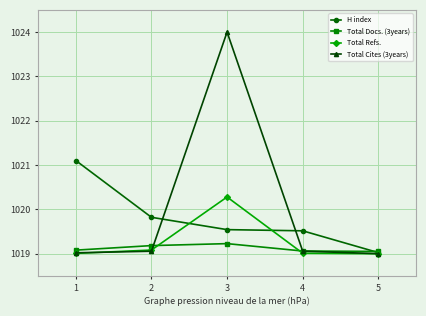

Which series has the largest total across all categories?

Total Cites (3years)